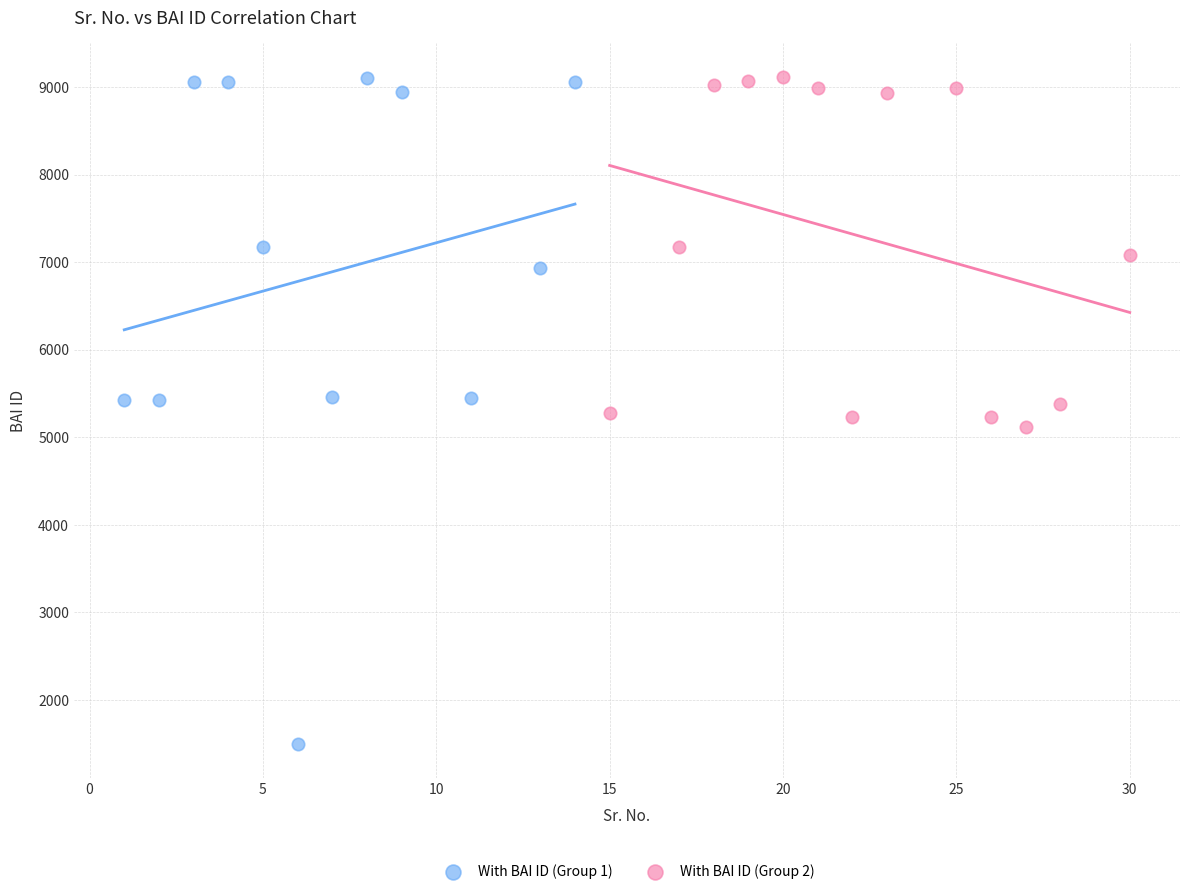

Which series has the widest spread of Y values?

With BAI ID (Group 1)